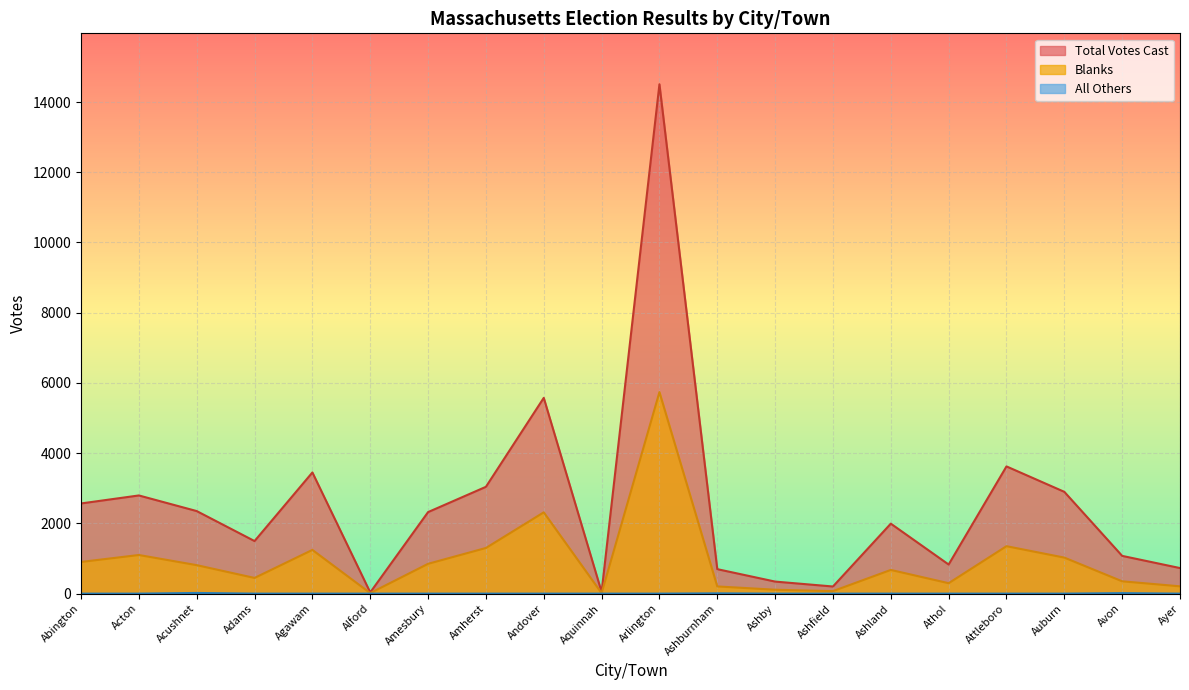

In Blanks, how many points are lower than both neighbors (excluding endpoints)?

5